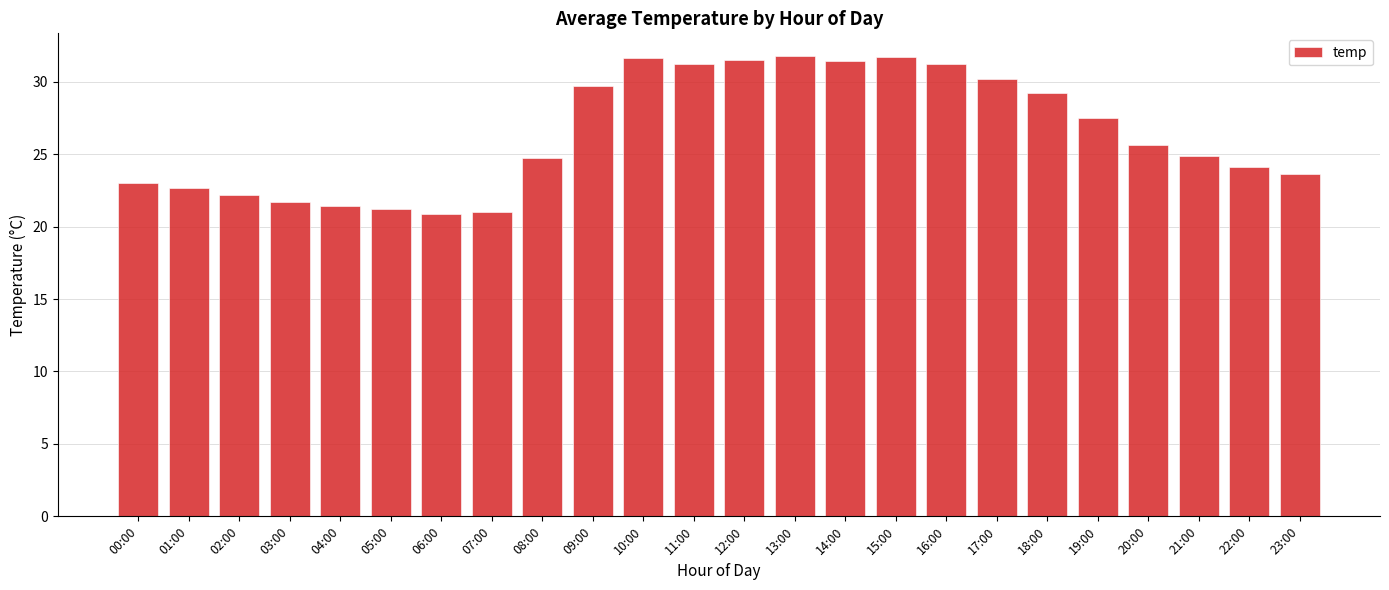

Between 00:00 and 17:00, which is larger?

17:00